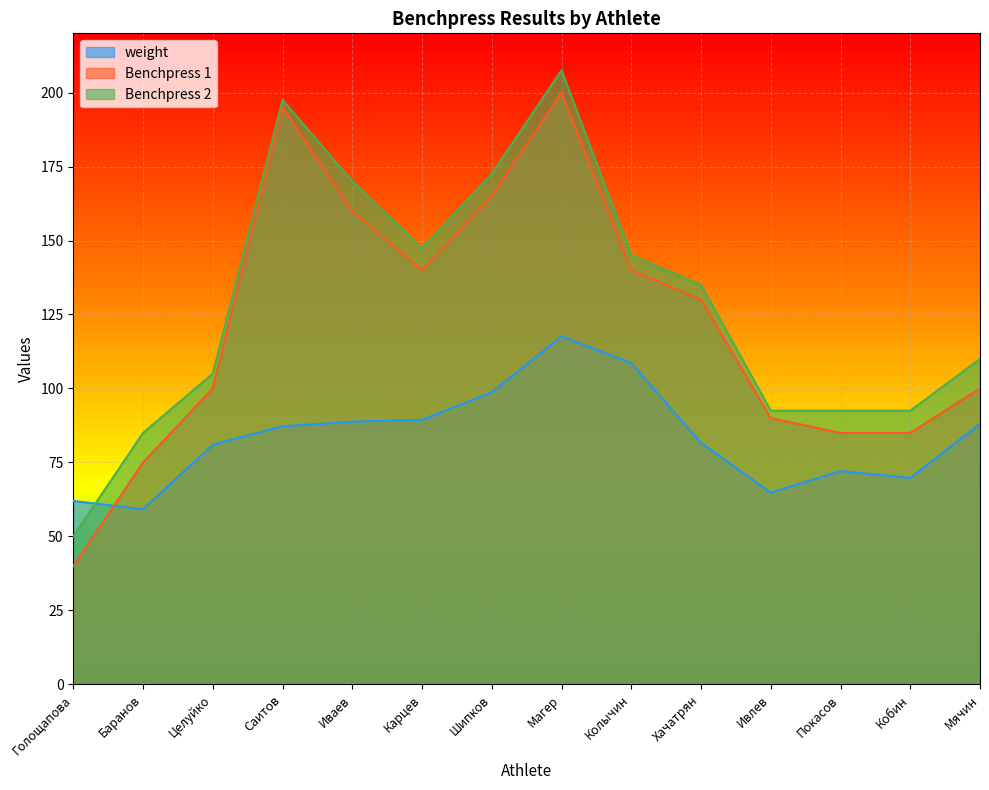

True or false: Benchpress 2 has more than 1 interior local peaks.

True